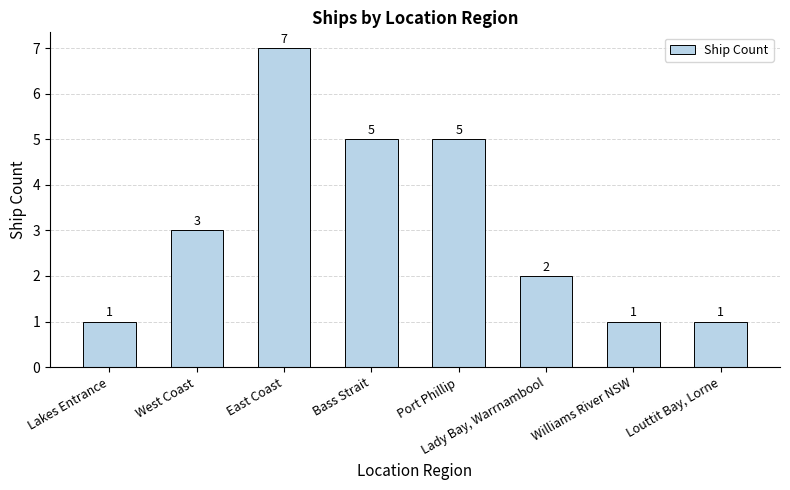

How many data points does each series have?

8